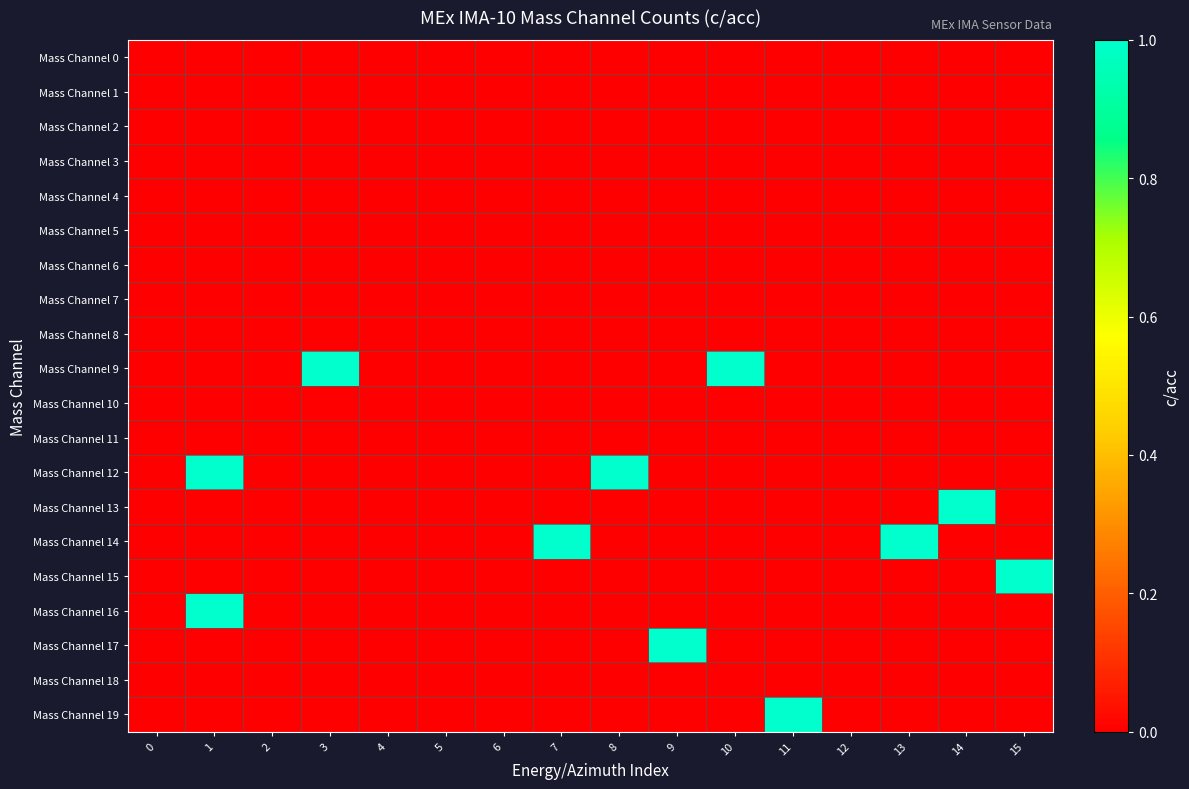

Which has a higher value, 6 or 11?

6